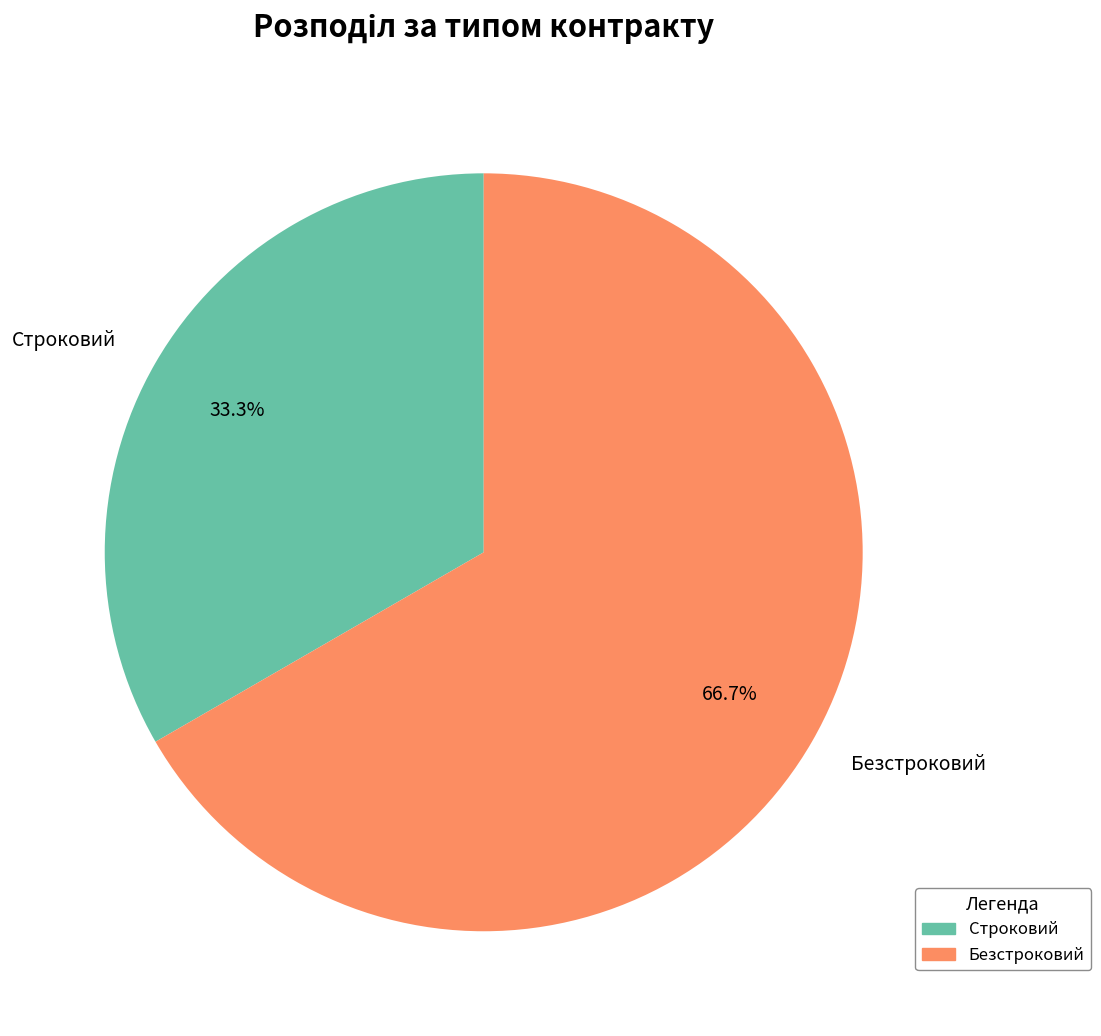

The Строковий slice represents 33% of the pie. True or false?

True